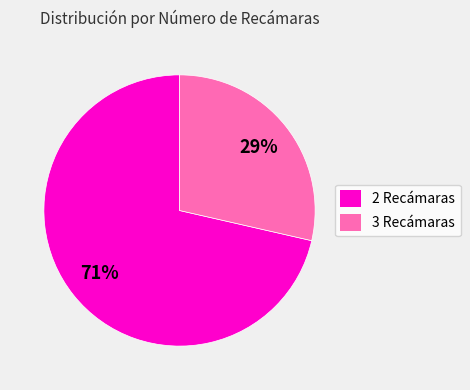

Rank the categories by value from highest to lowest.

2 Recámaras, 3 Recámaras